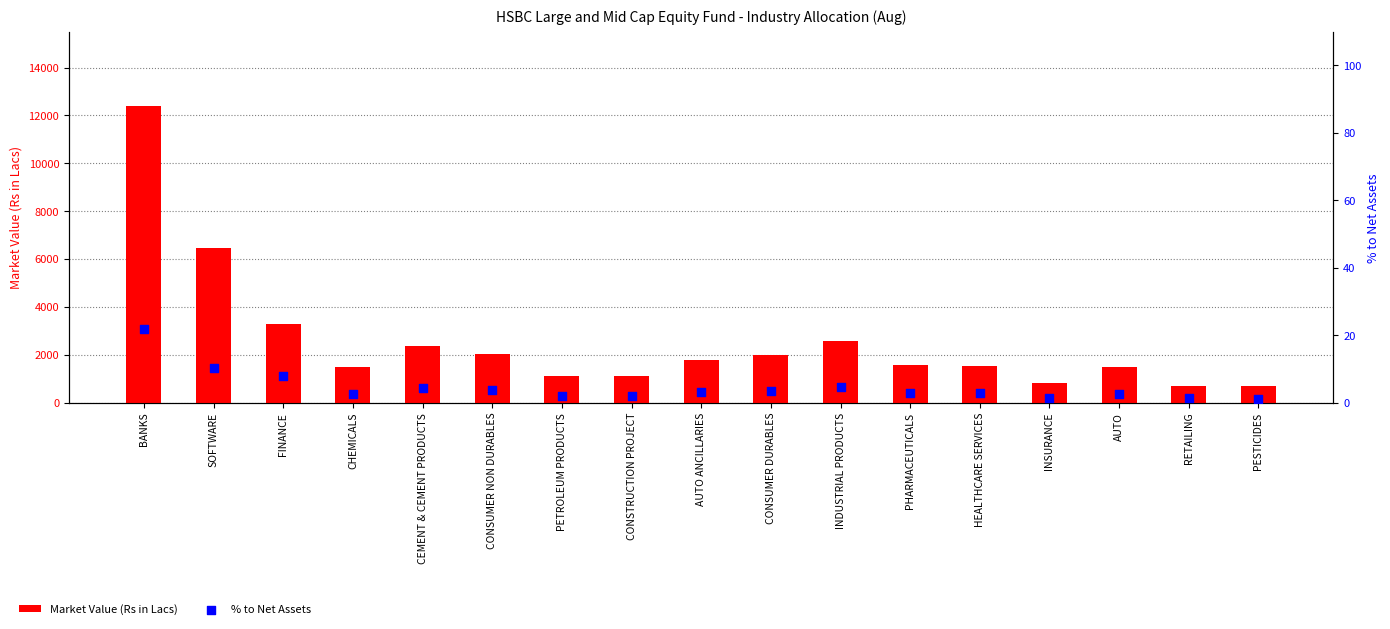

Which series reaches the maximum Y coordinate?

Market Value (Rs in Lacs)